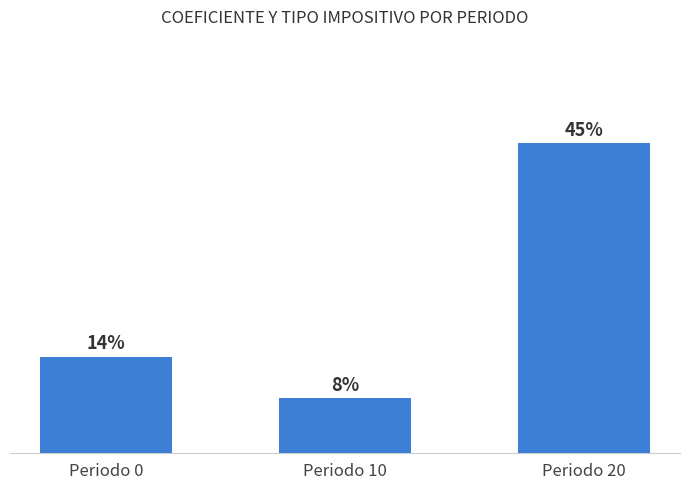

Which label corresponds to the smallest value in the chart?

Periodo 10